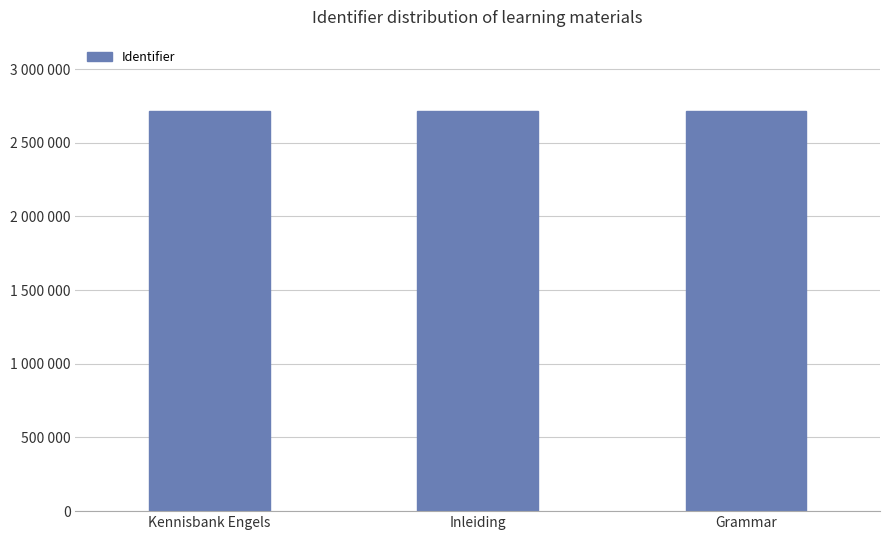

Does the chart contain any negative values?

No